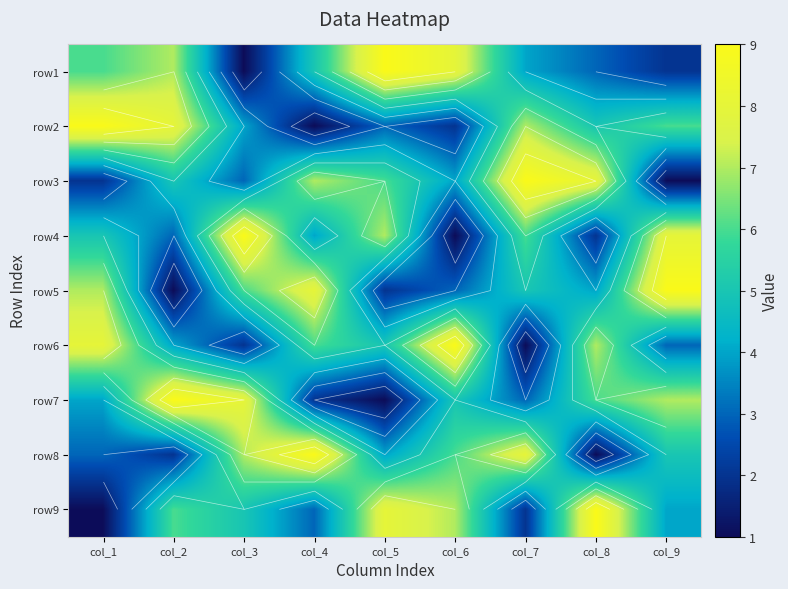

What is the difference between the maximum and minimum values in the row9 series?

8